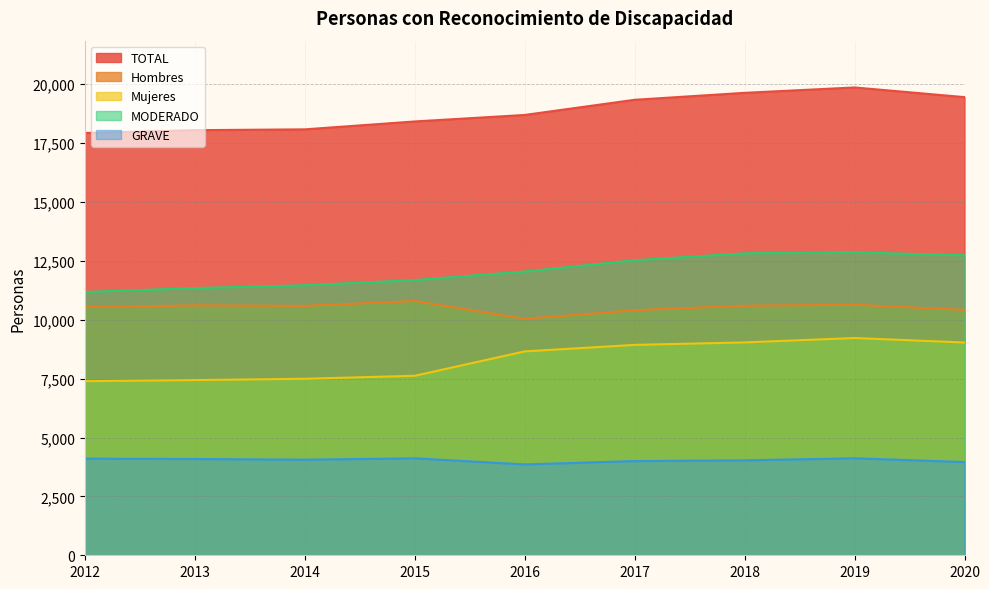

Which series has the largest total across all categories?

TOTAL